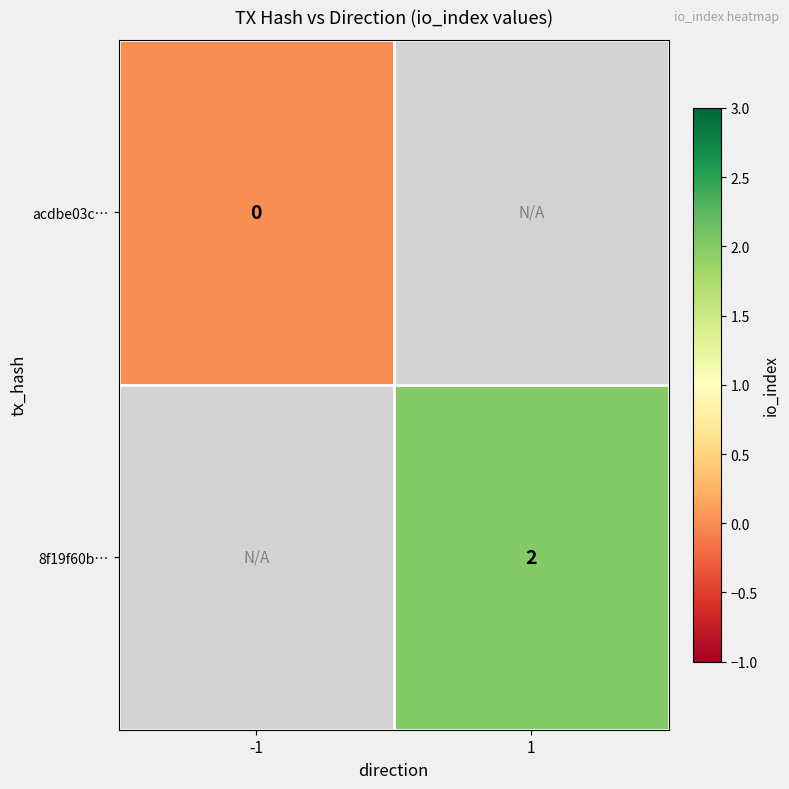

Is it true that 8f19f60b… equals 3 at 1?

False